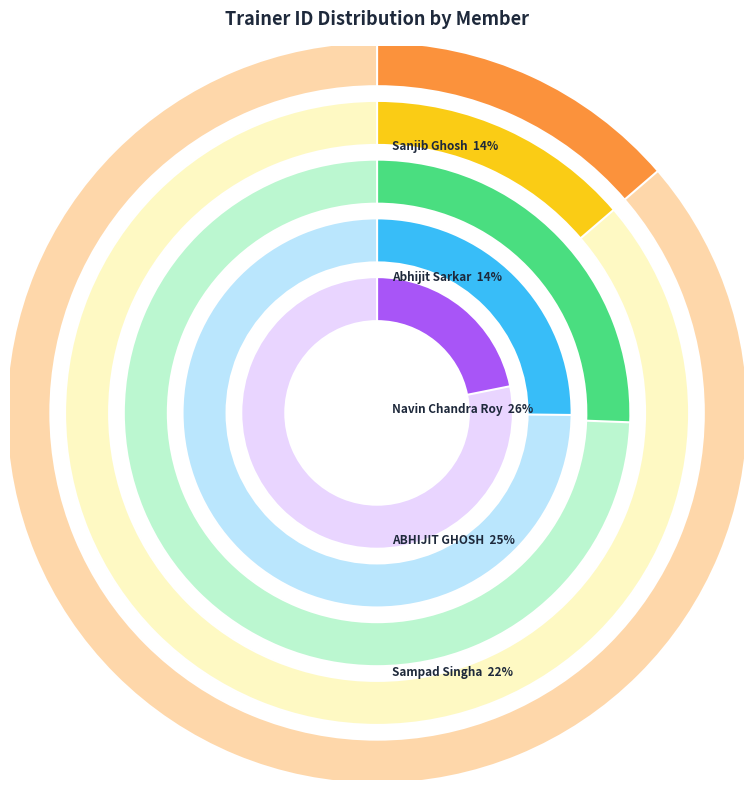

How many slices are in this pie chart?

5